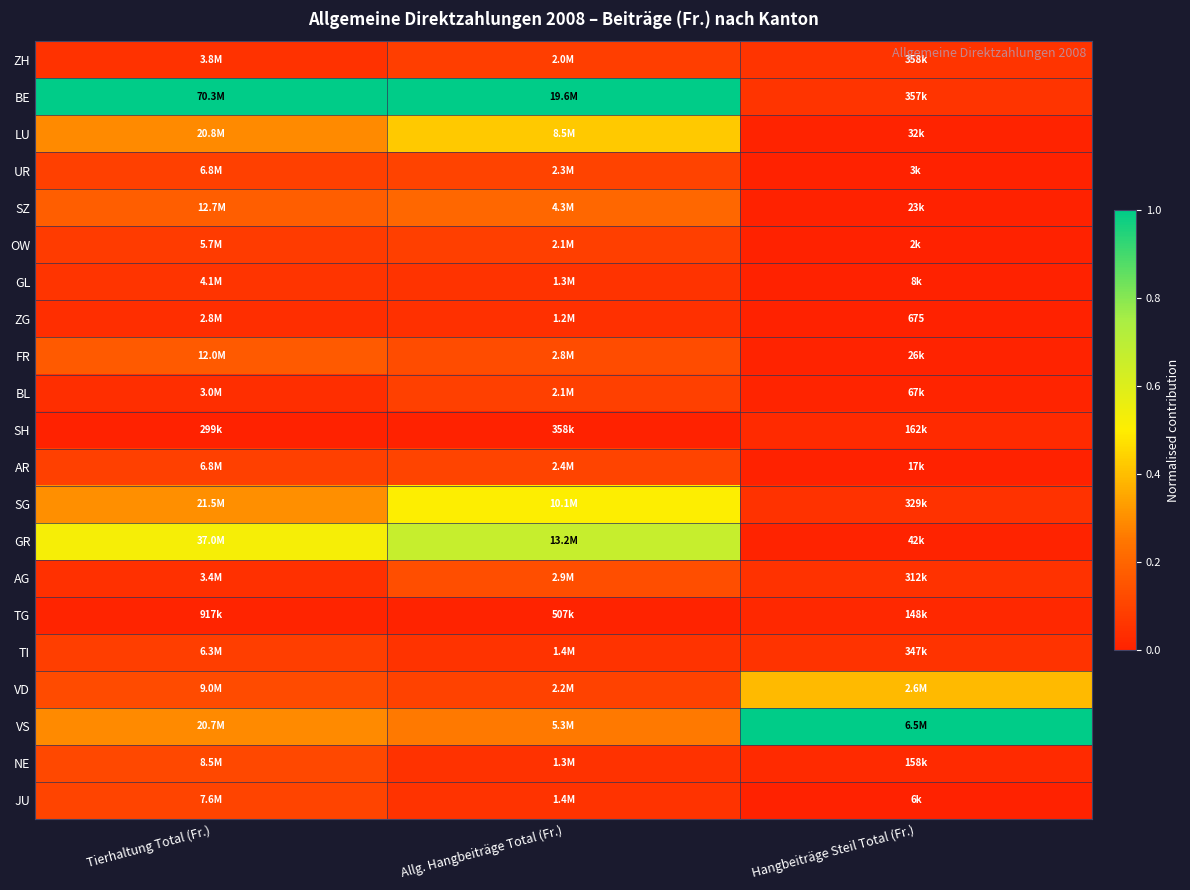

At which label is BE closest to 0?

Hangbeiträge Steil Total (Fr.)